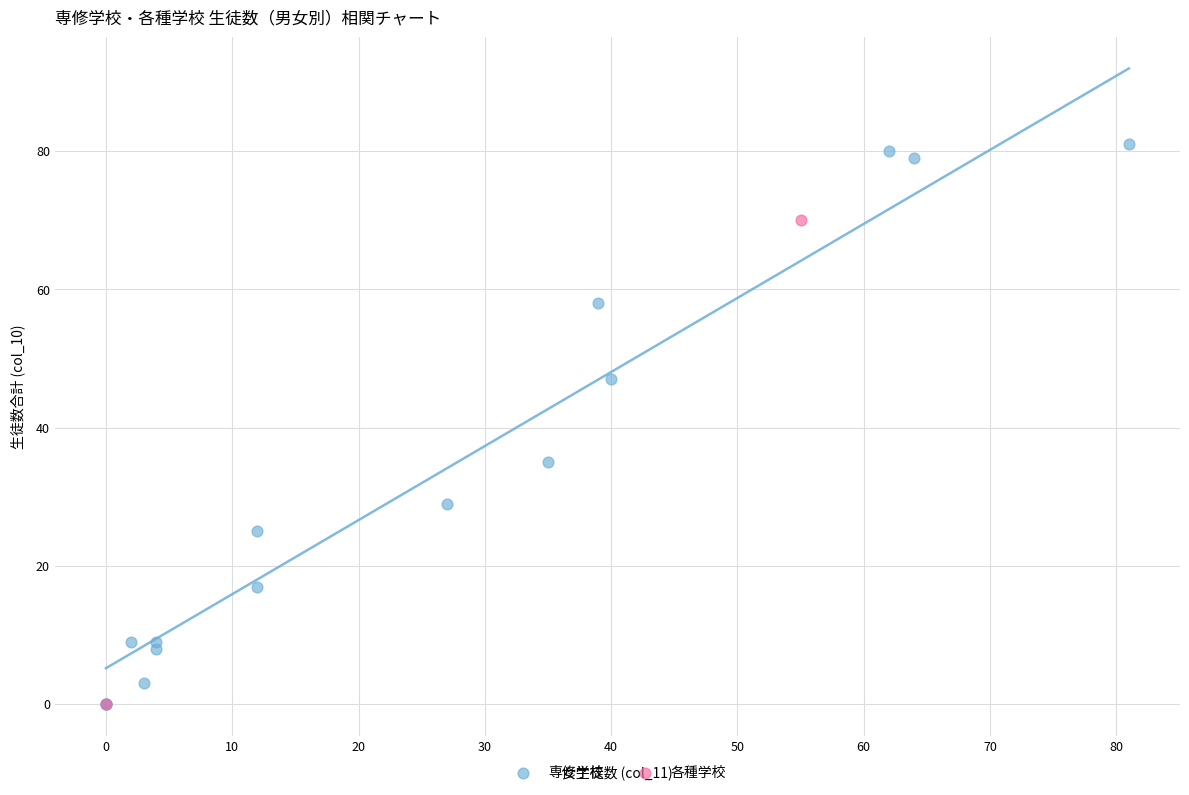

What are all the series names shown in the legend?

専修学校, 各種学校